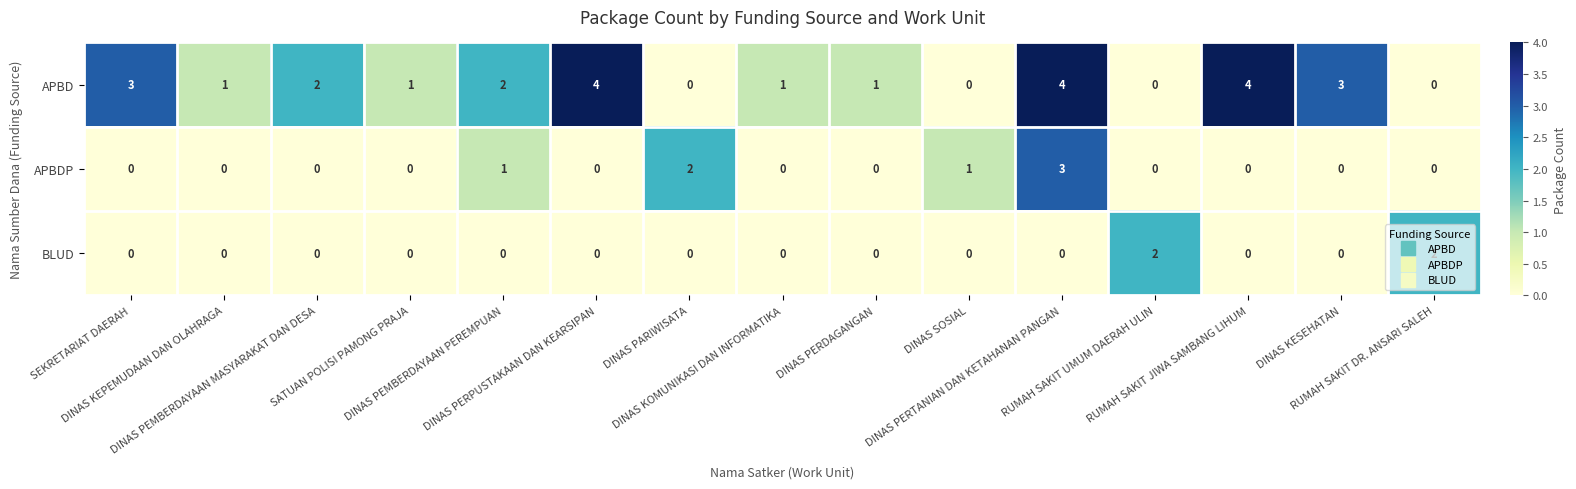

How many series are shown in this chart?

3